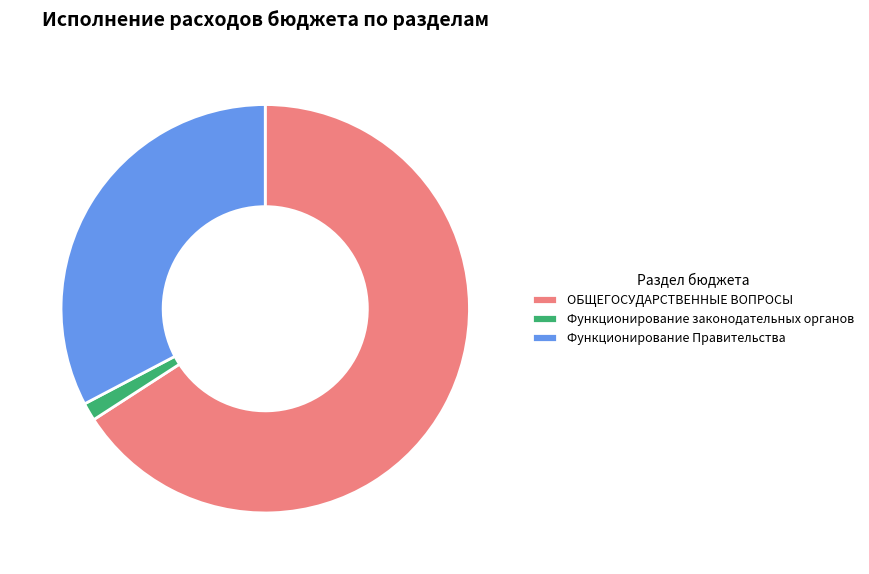

Do Функционирование Правительства and Функционирование законодательных органов together represent more than half of the pie?

No